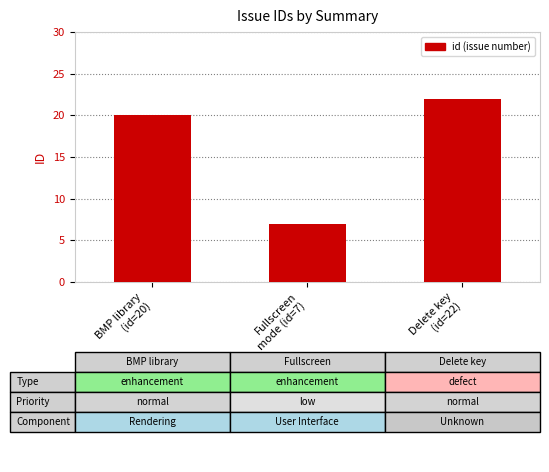

True or false: the data shows 7 at Fullscreen
mode (id=7).

True